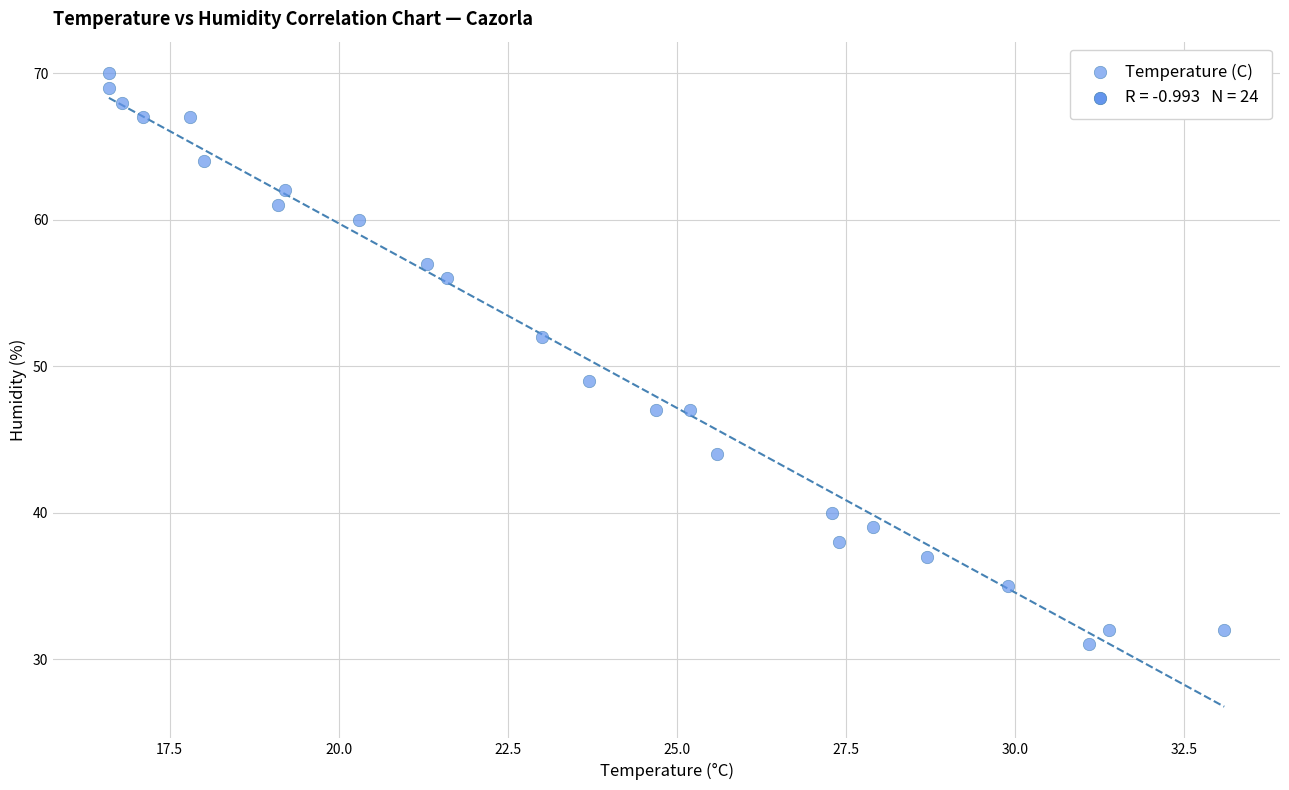

What Y value in the scatter plot is closest to 50?

49